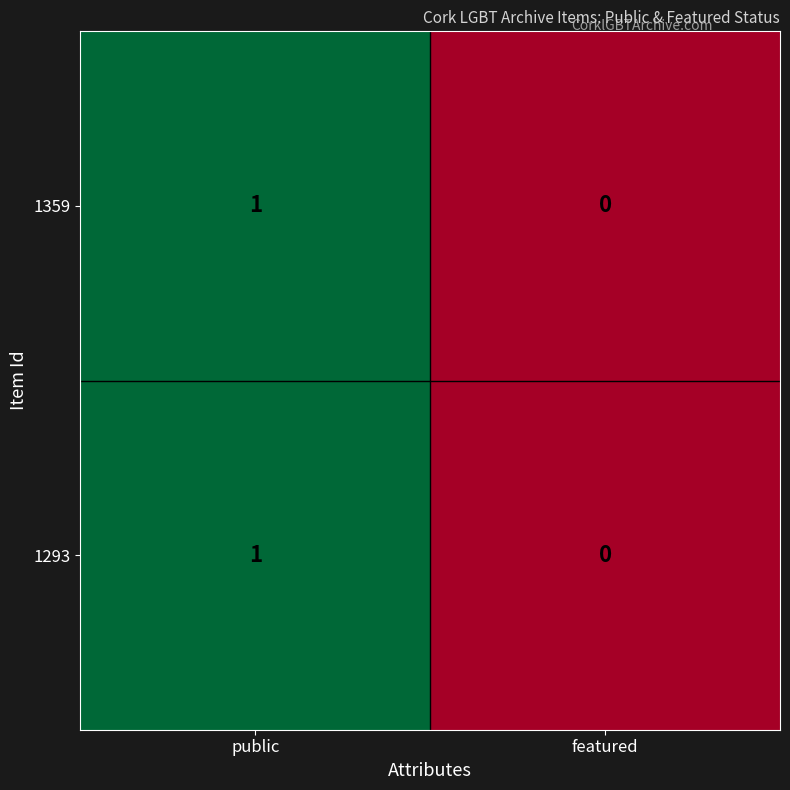

Reading left to right, transcribe all the data shown in this chart.

1359: 1	0
1293: 1	0